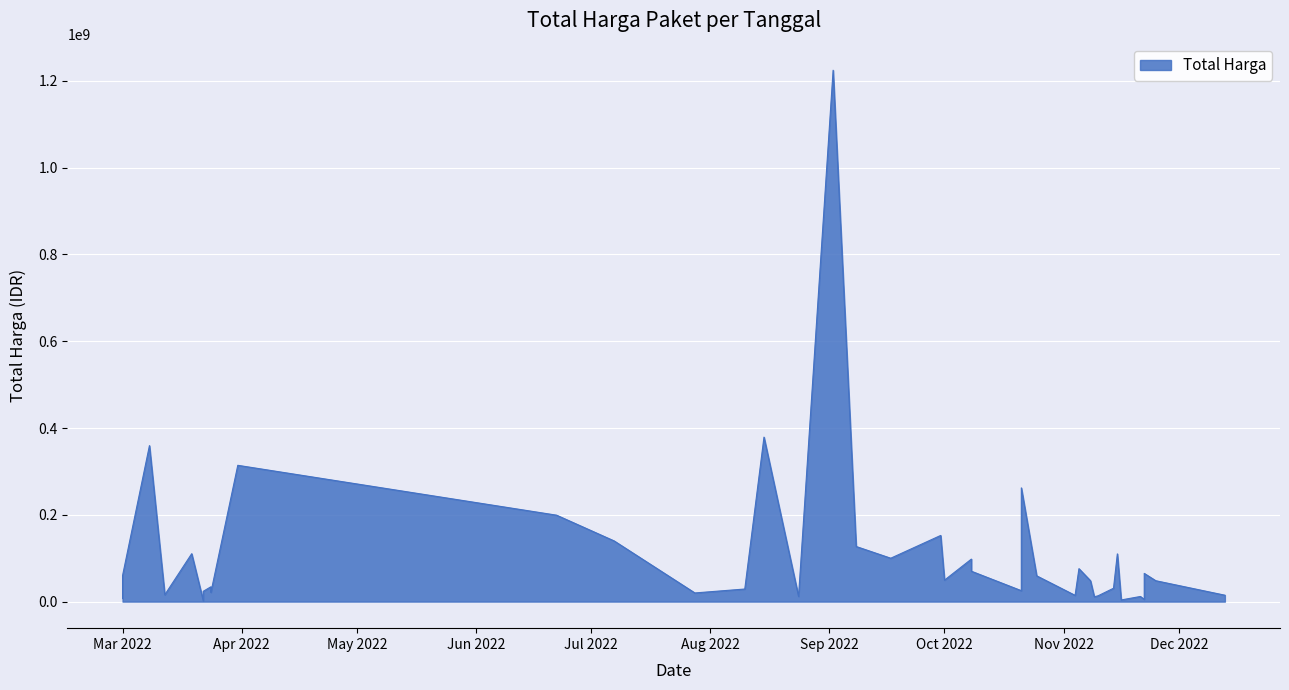

Which has a higher value, 2022-10-21 or 2022-03-12?

2022-10-21